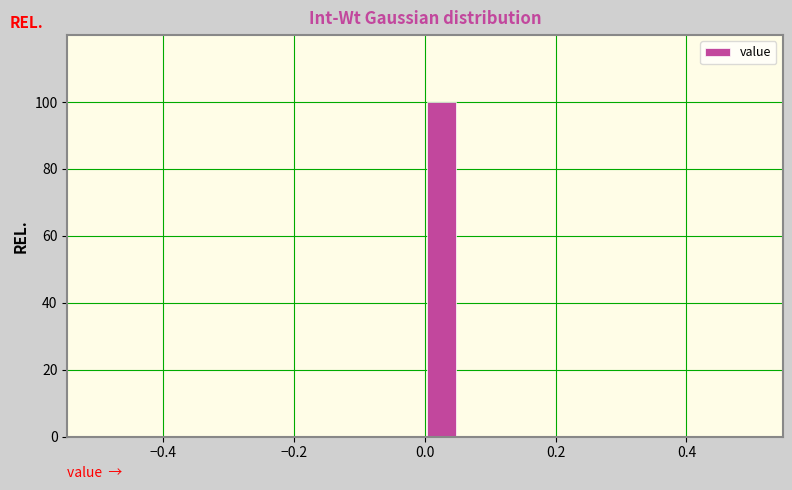

Read against the x-axis, roughly where is the centre of the tallest bar?

0.02